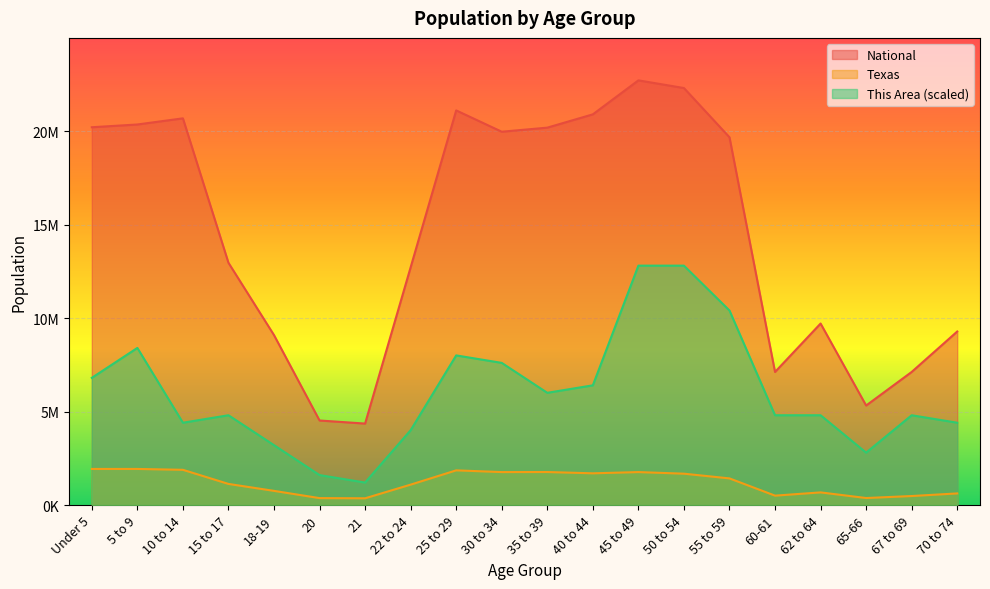

Is it true that Texas equals 1089024 at 22 to 24?

True